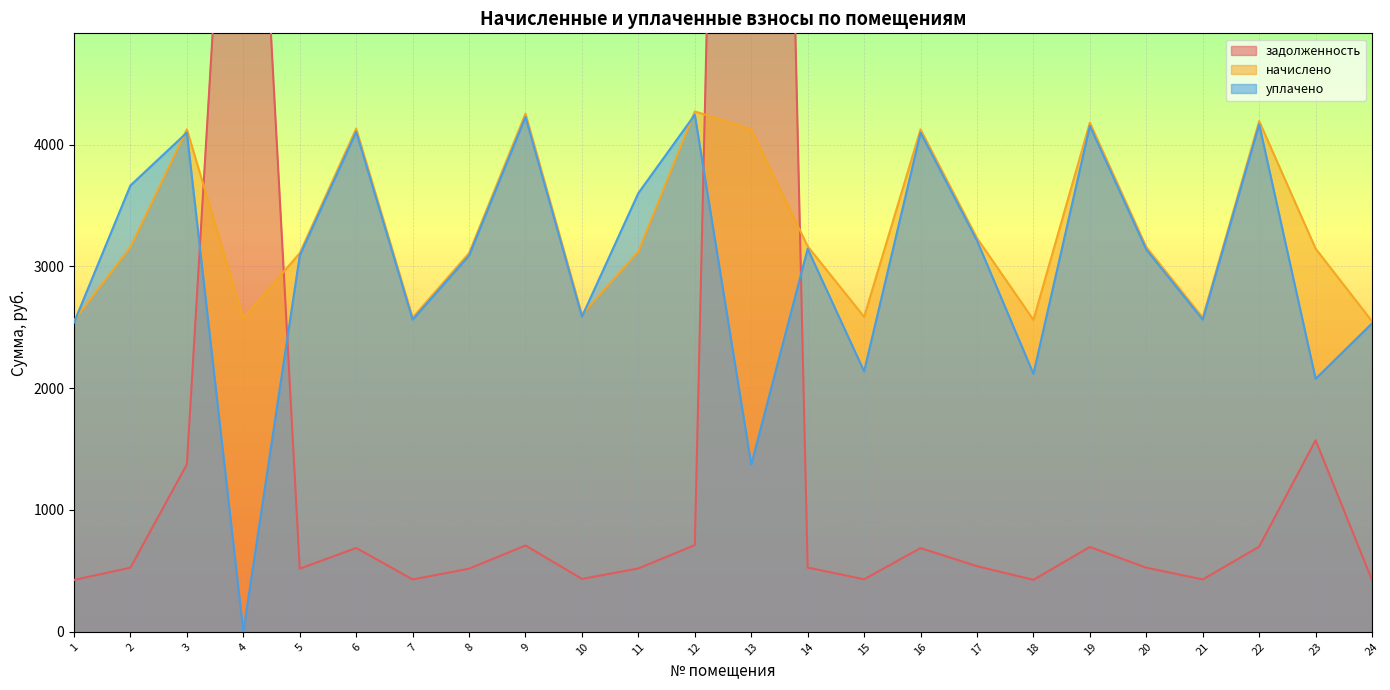

True or false: начислено and задолженность intersect in this chart.

True